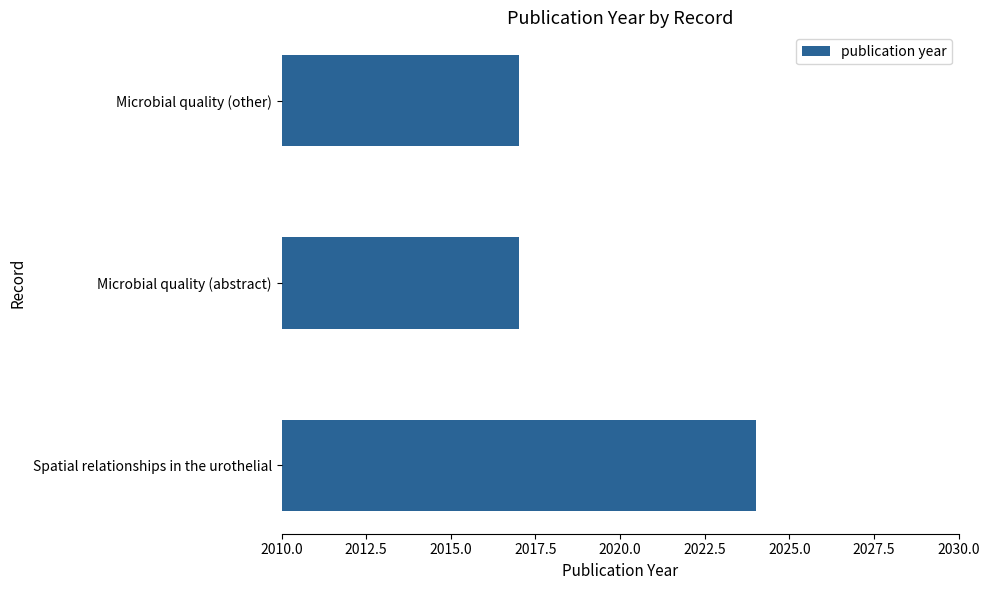

Reading bottom to top, what are all the values shown in this chart?

Spatial relationships in the urothelial=2024	Microbial quality (abstract)=2017	Microbial quality (other)=2017